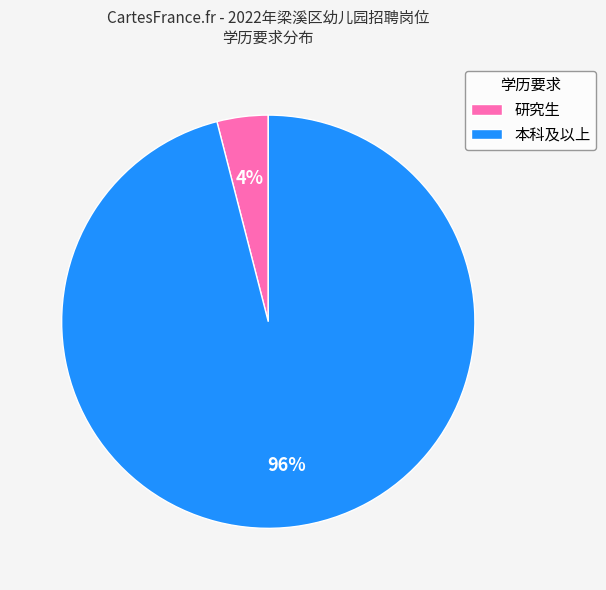

Which category has the smallest portion of the pie?

研究生